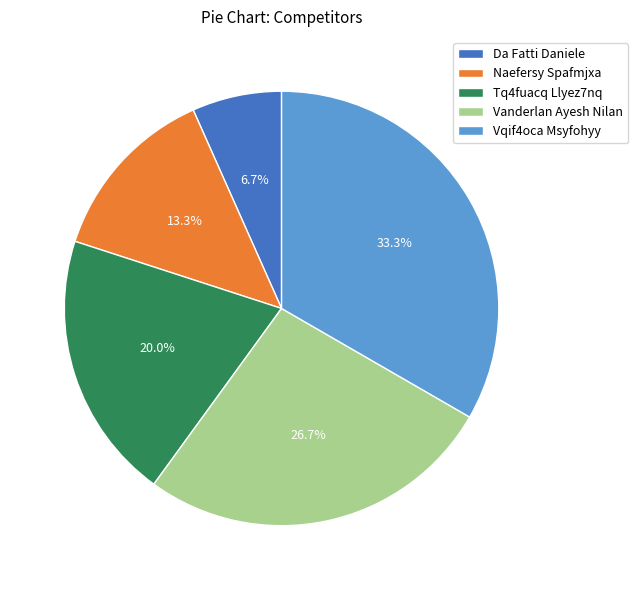

What is the ratio of the value at Naefersy Spafmjxa to the value at Vanderlan Ayesh Nilan?

0.5